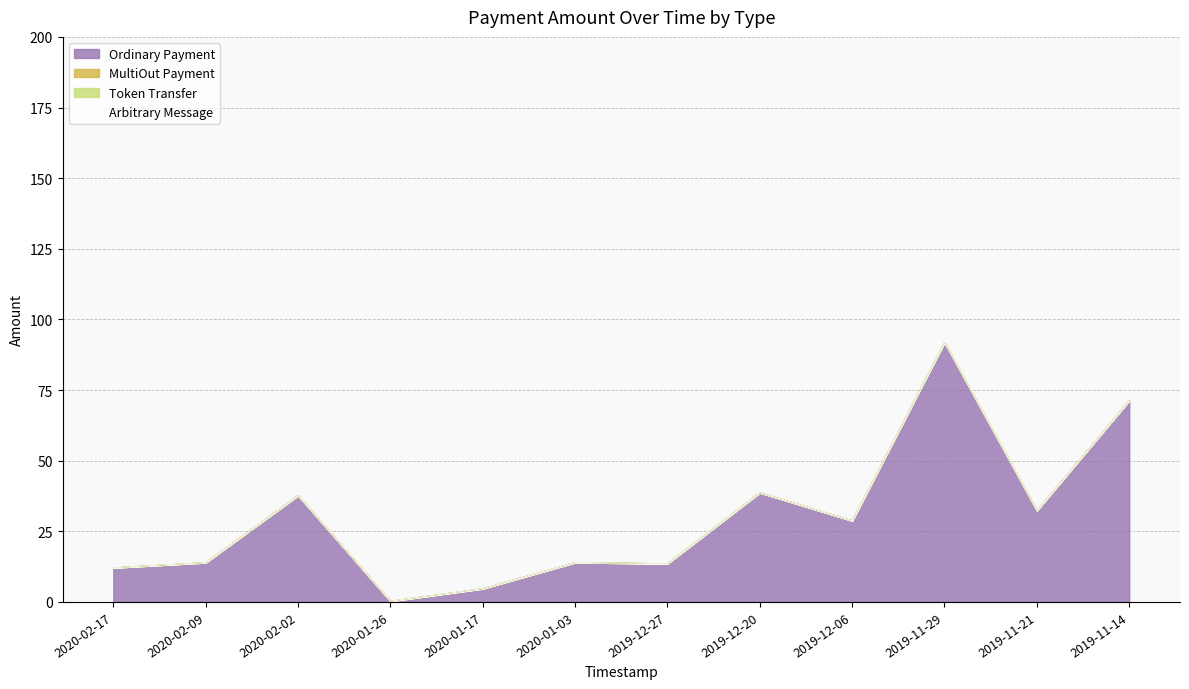

True or false: Token Transfer and Arbitrary Message intersect in this chart.

False